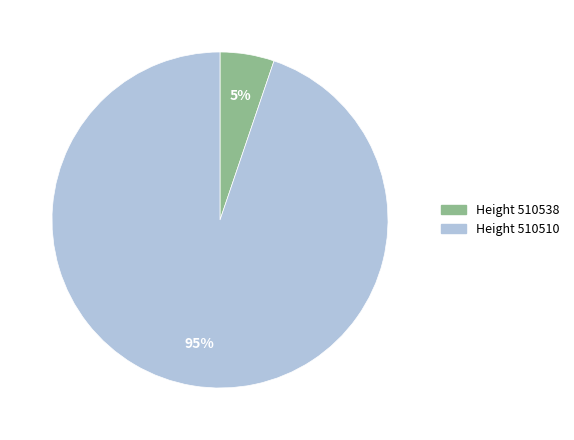

Which has a higher value, Height 510538 or Height 510510?

Height 510510